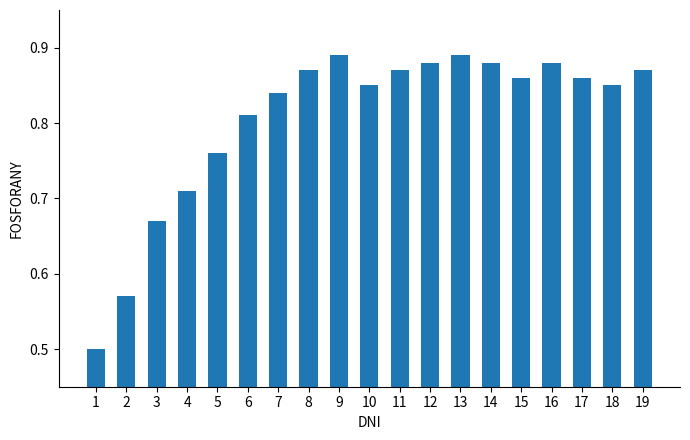

The chart shows a value of 0.3 at 11. True or false?

False